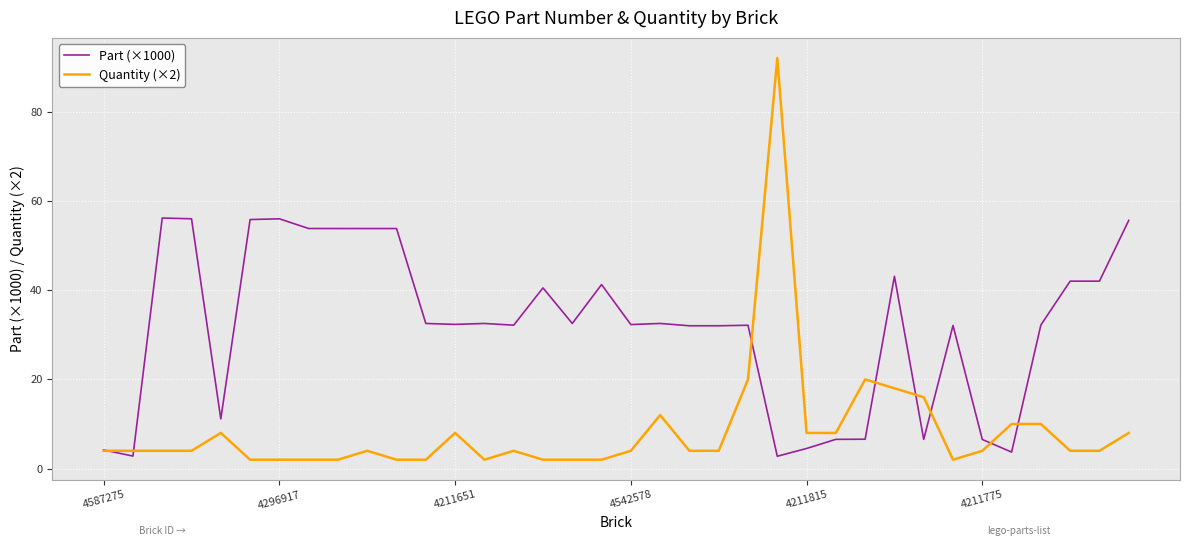

Which series has the widest spread of values?

Quantity (×2)